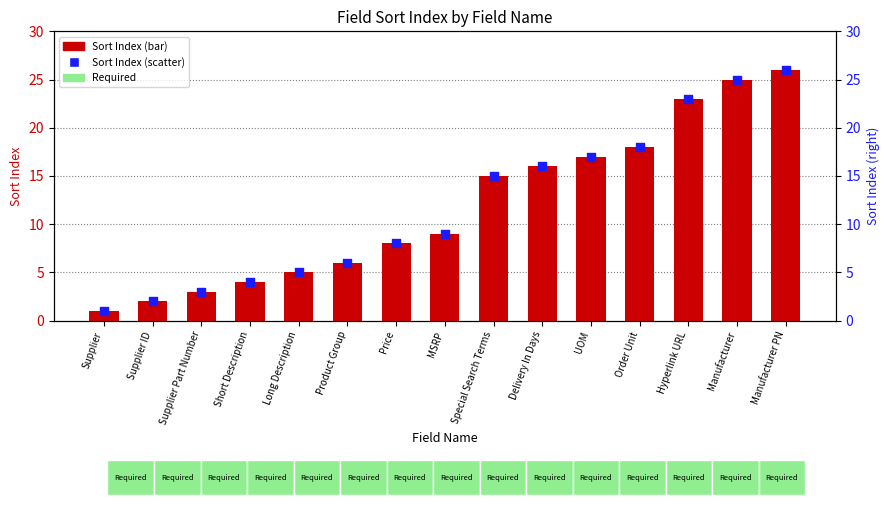

Which series contains the lowest Y value?

Sort Index